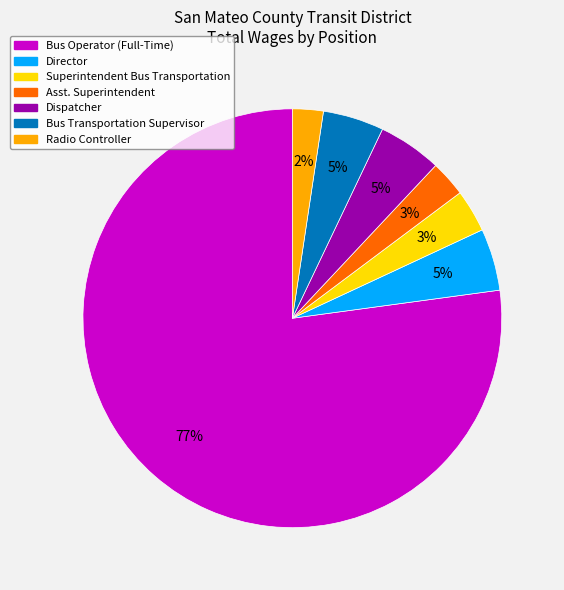

Do Bus Operator (Full-Time) and Asst. Superintendent together represent more than half of the pie?

Yes